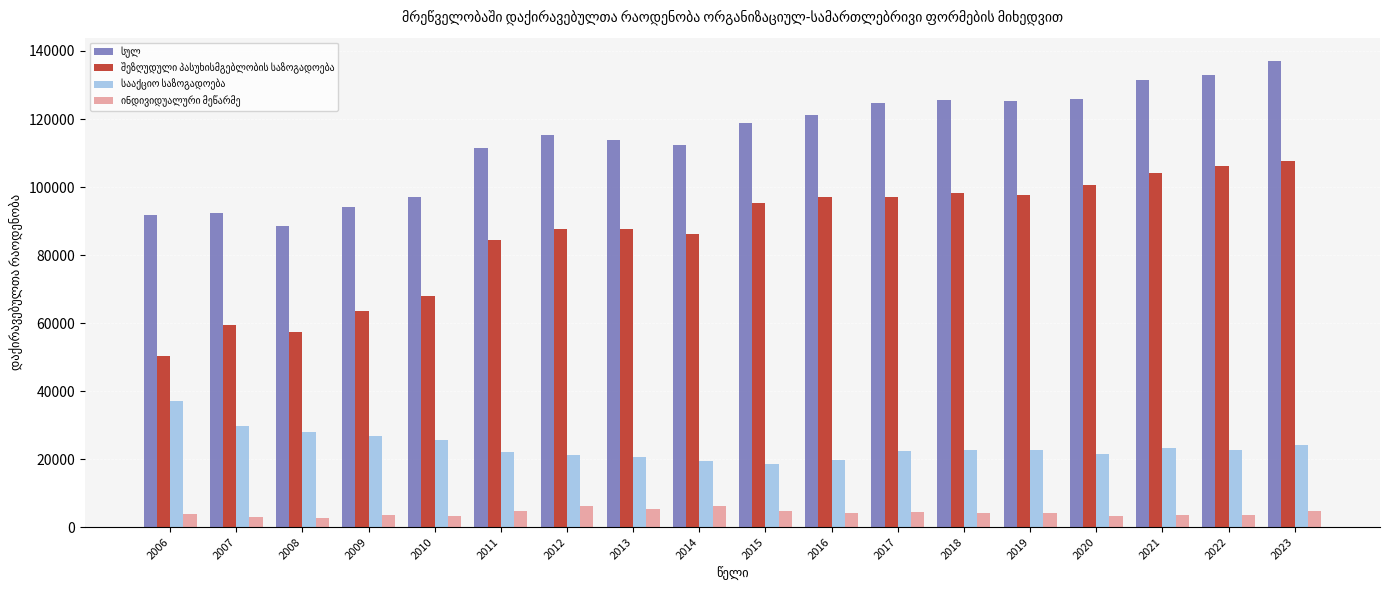

At how many categories does at least one series exceed 52848?

18